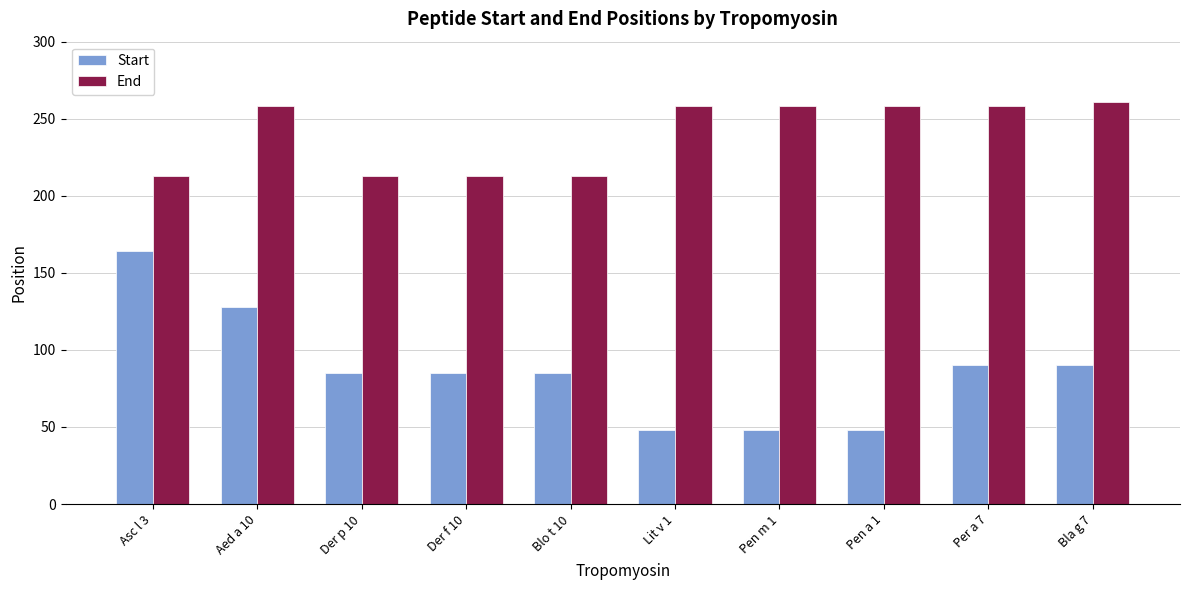

What is the maximum value for Start?

164